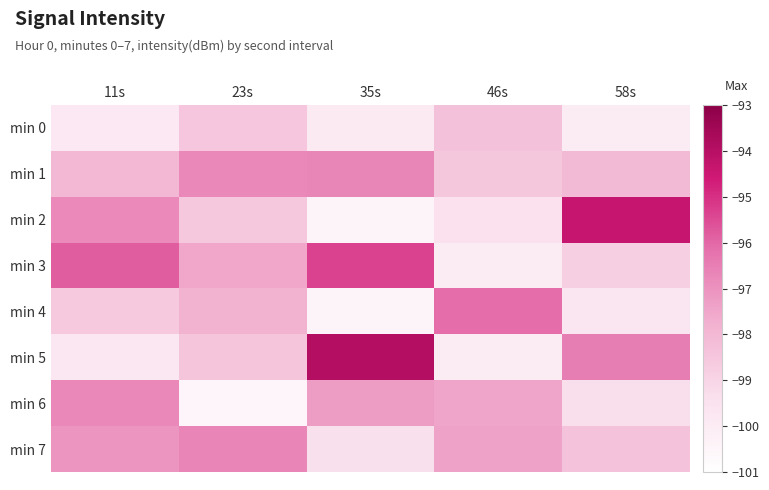

Rank the series by their maximum value, from lowest to highest.

min 0, min 6, min 1, min 7, min 4, min 3, min 2, min 5